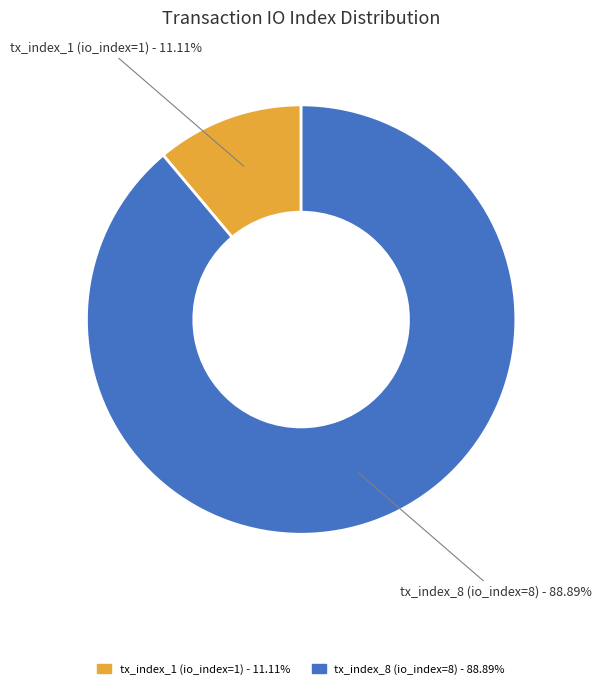

The tx_index_1 (io_index=1) slice represents 1% of the pie. True or false?

False